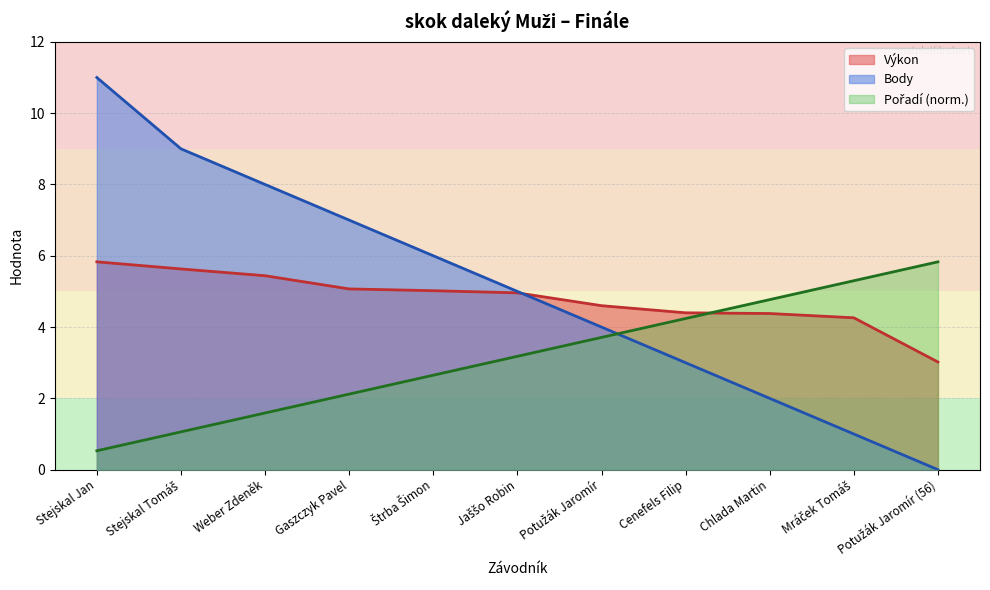

At which label is Výkon closest to 4?

Mráček Tomáš